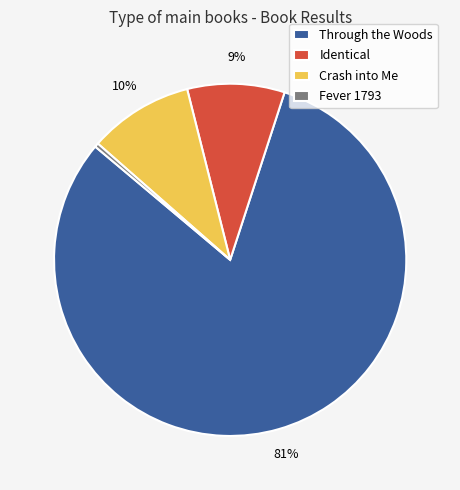

How many segments does this pie chart have?

4